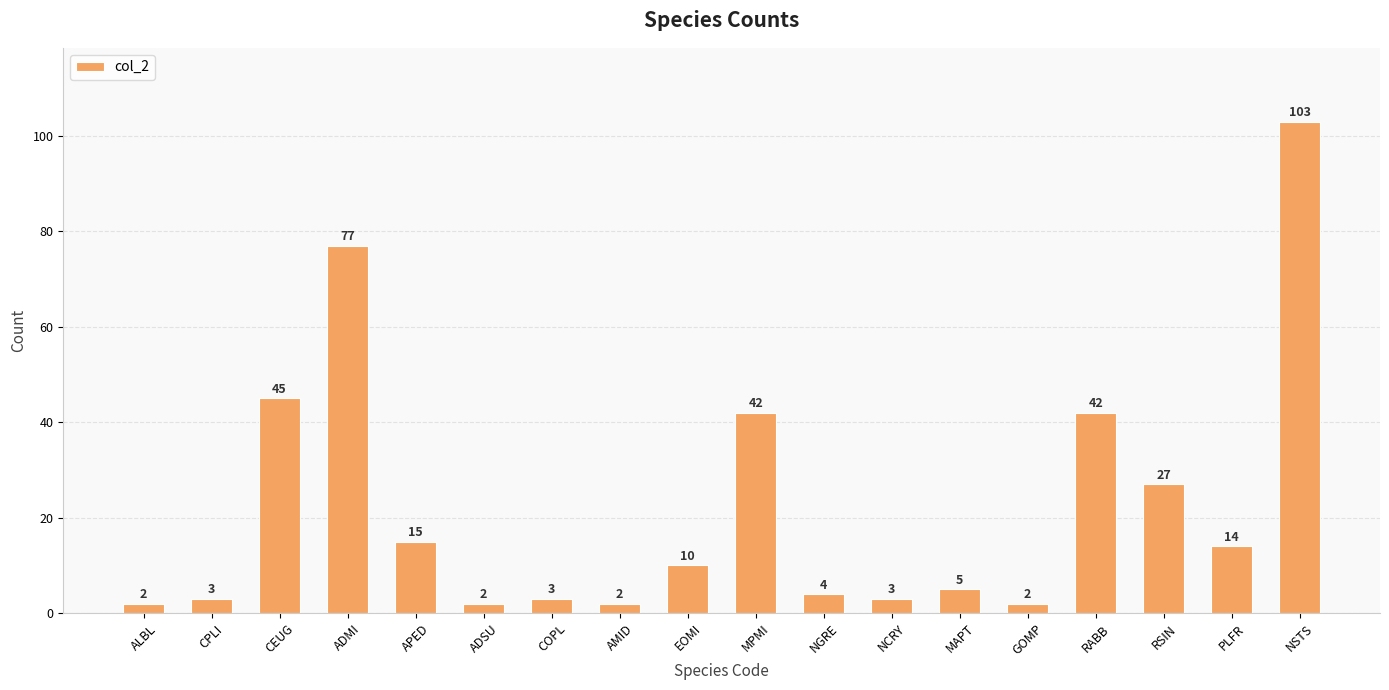

What is the difference between the second highest and second lowest values?

75